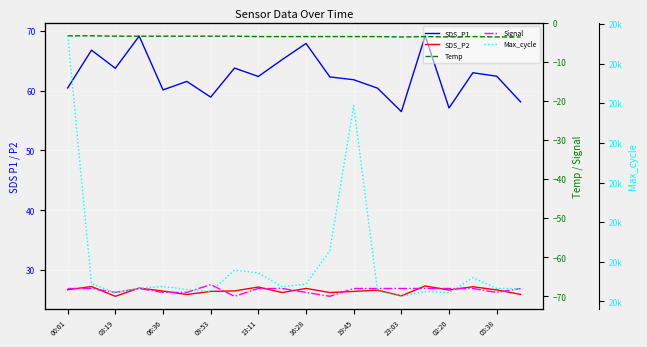

Reading left to right, list all the values displayed in this chart.

SDS_P1: 60.5	66.8	63.8	69.1	60.1	61.5	58.9	63.8	62.4	65.2	67.9	62.3	61.8	60.4	56.5	69.2	57.1	63.0	62.4	58.1
SDS_P2: 26.7	27.2	25.6	27.0	26.5	25.9	26.4	26.5	27.1	26.2	26.9	26.2	26.4	26.6	25.7	27.3	26.6	27.2	26.7	25.9
Temp: -3.3	-3.3	-3.4	-3.4	-3.4	-3.4	-3.4	-3.4	-3.5	-3.5	-3.5	-3.5	-3.5	-3.5	-3.6	-3.5	-3.6	-3.5	-3.6	-3.6
Signal: -68.0	-68.0	-69.0	-68.0	-69.0	-69.0	-67.0	-70.0	-68.0	-68.0	-69.0	-70.0	-68.0	-68.0	-68.0	-68.0	-68.0	-68.0	-69.0	-68.0
Max_cycle: 20670.0	20045.0	20022.0	20033.0	20038.0	20030.0	20025.0	20079.0	20072.0	20037.0	20044.0	20128.0	20494.0	20026.0	20013.0	20025.0	20022.0	20060.0	20033.0	20032.0